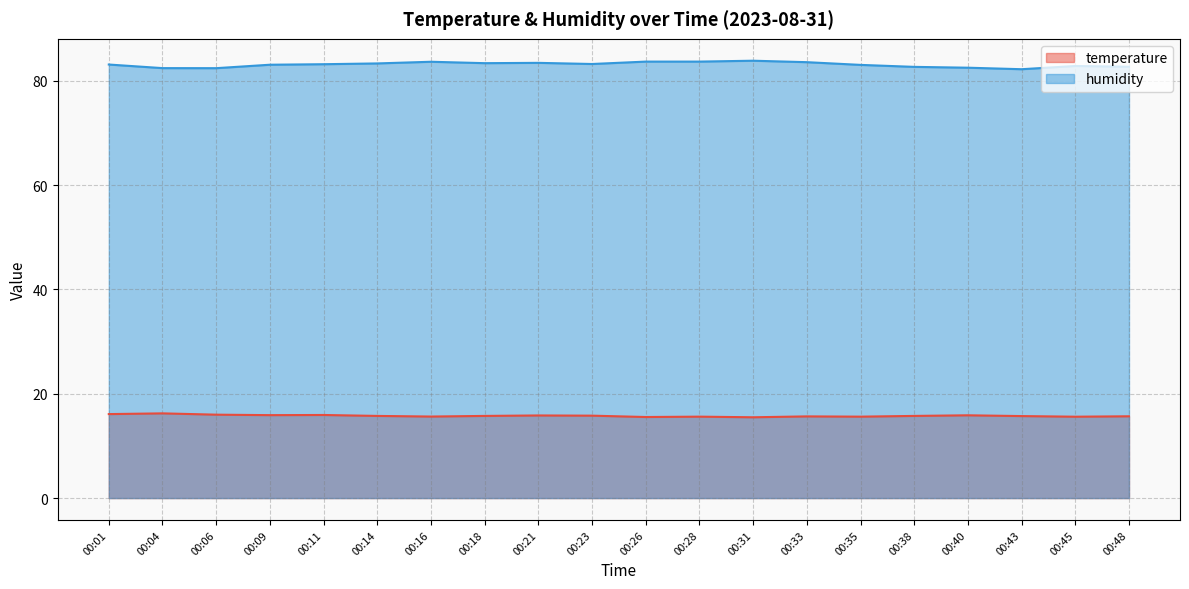

Rank the series by their average value, from lowest to highest.

temperature, humidity